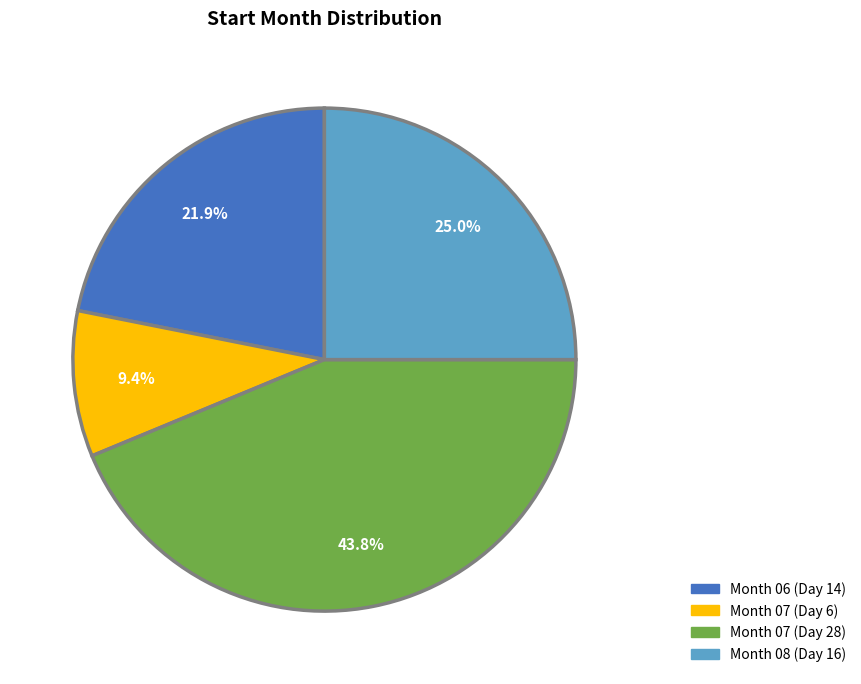

Is there any slice that represents more than half of the pie?

No